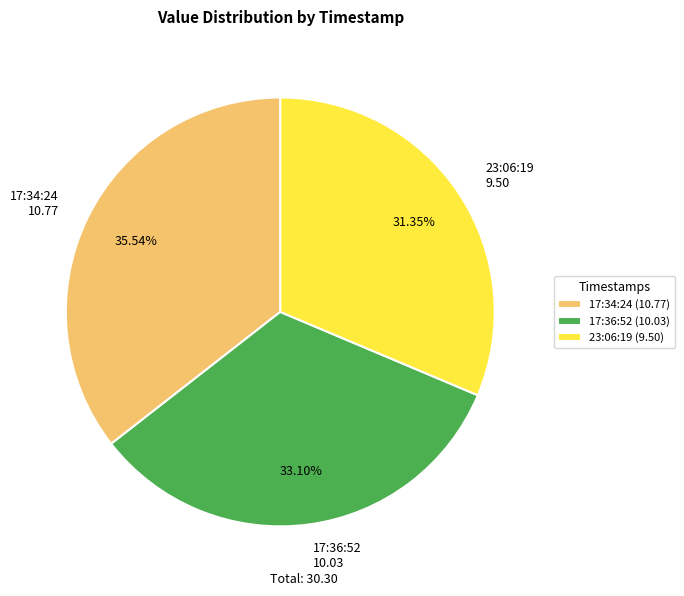

Is there a majority slice in this chart?

No